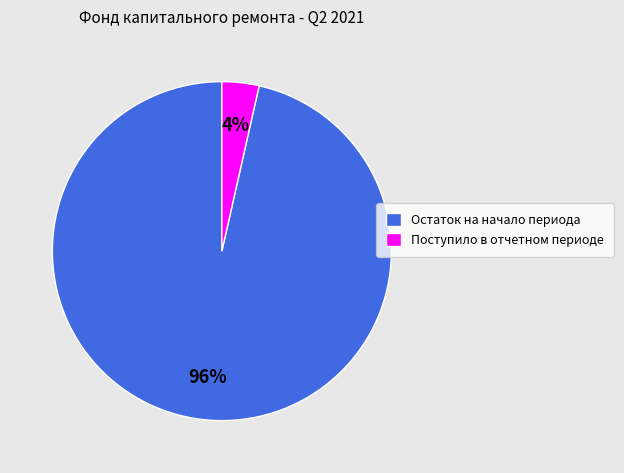

Which slice is the smallest?

Поступило в отчетном периоде